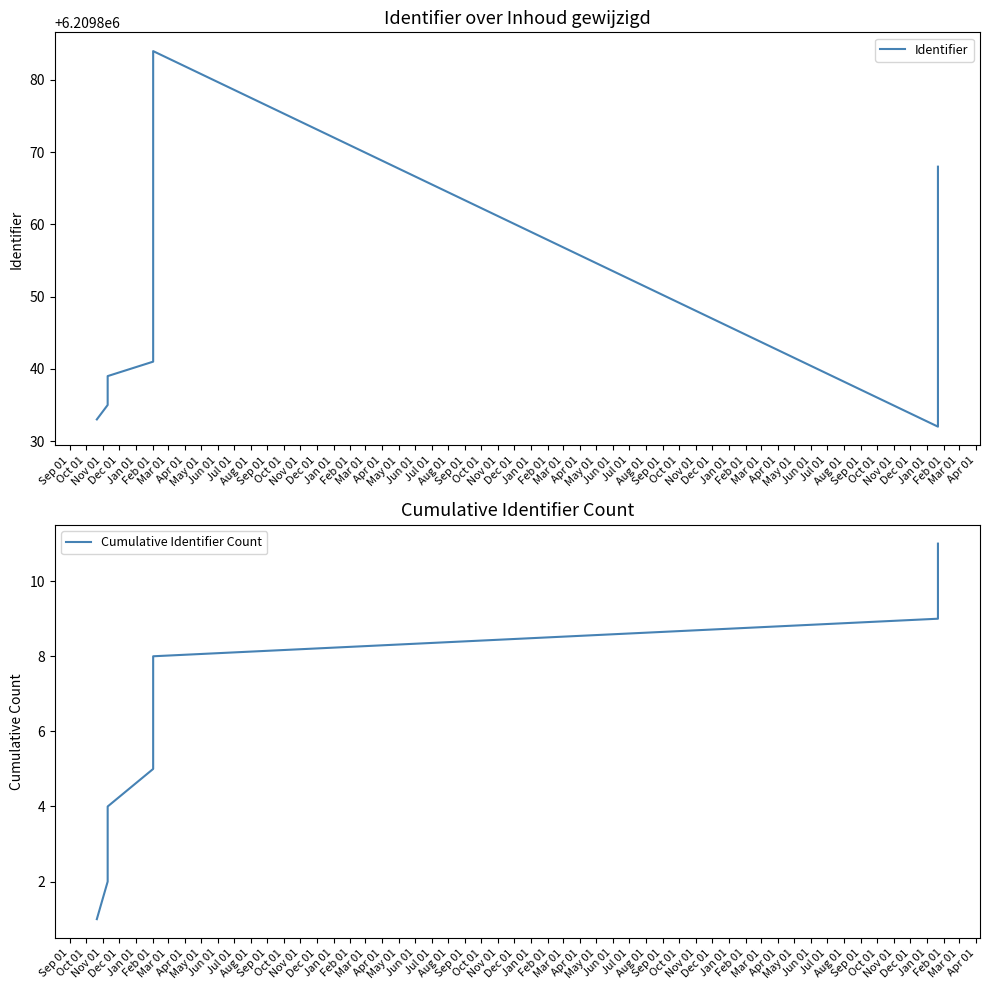

Between Jul 01 and Apr 01, which is larger?

Apr 01